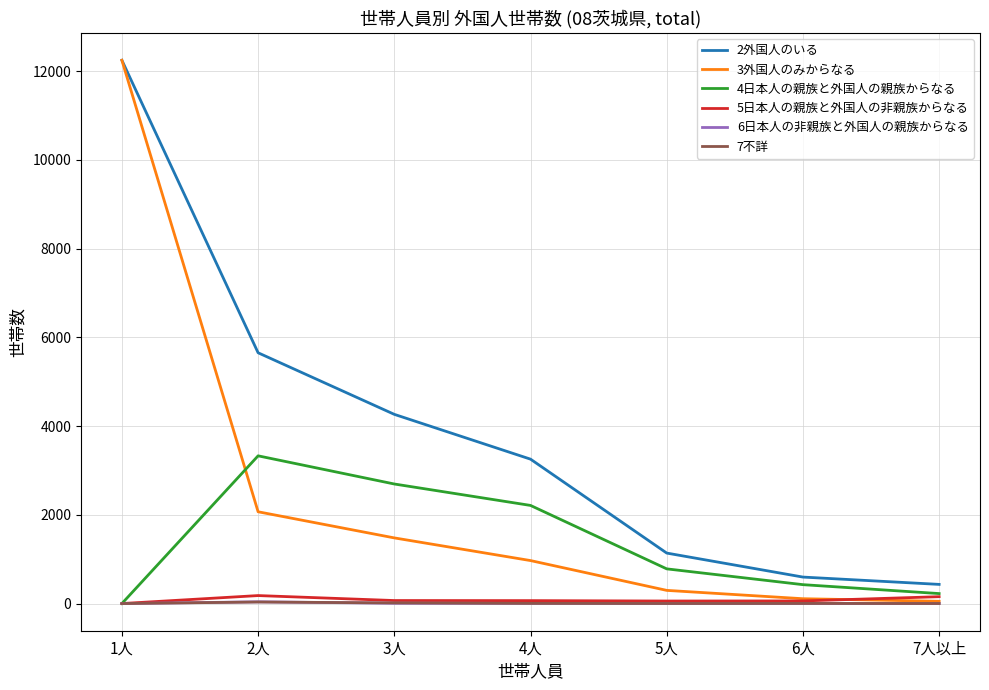

The value of 5日本人の親族と外国人の非親族からなる at 3人 is 68. True or false?

True